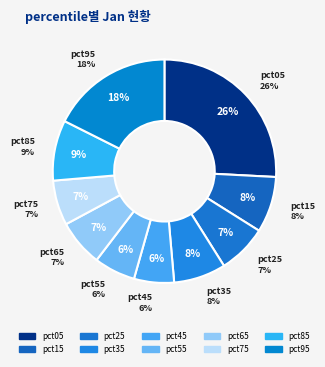

Does pct85 account for over 50% of the chart?

No